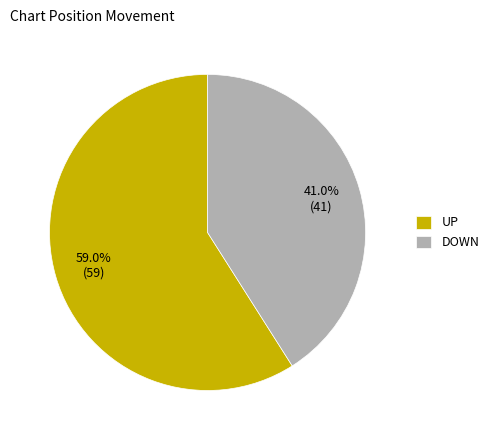

Between DOWN and UP, which is larger?

UP